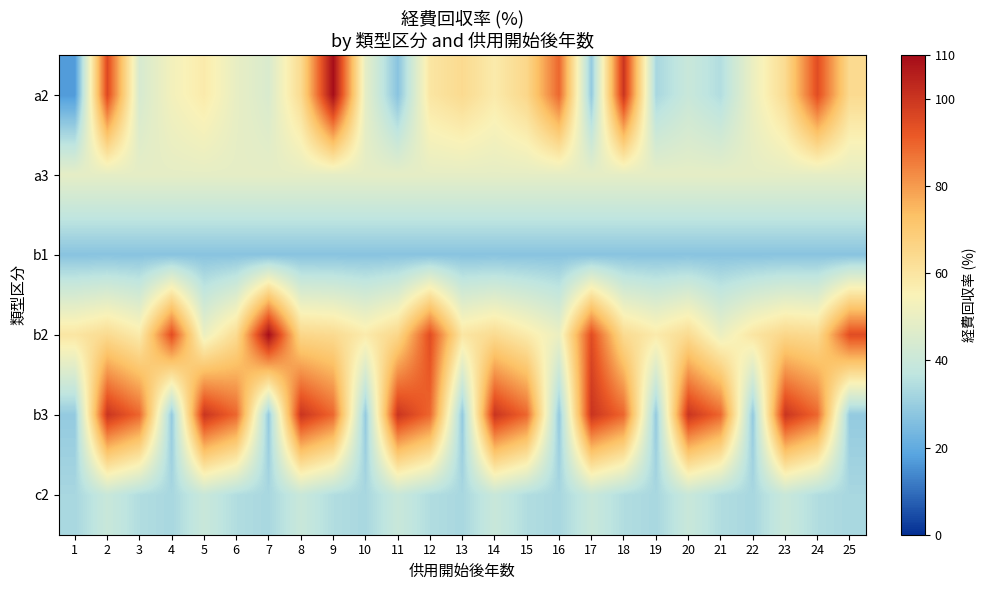

What is the maximum value shown in the chart?

109.7